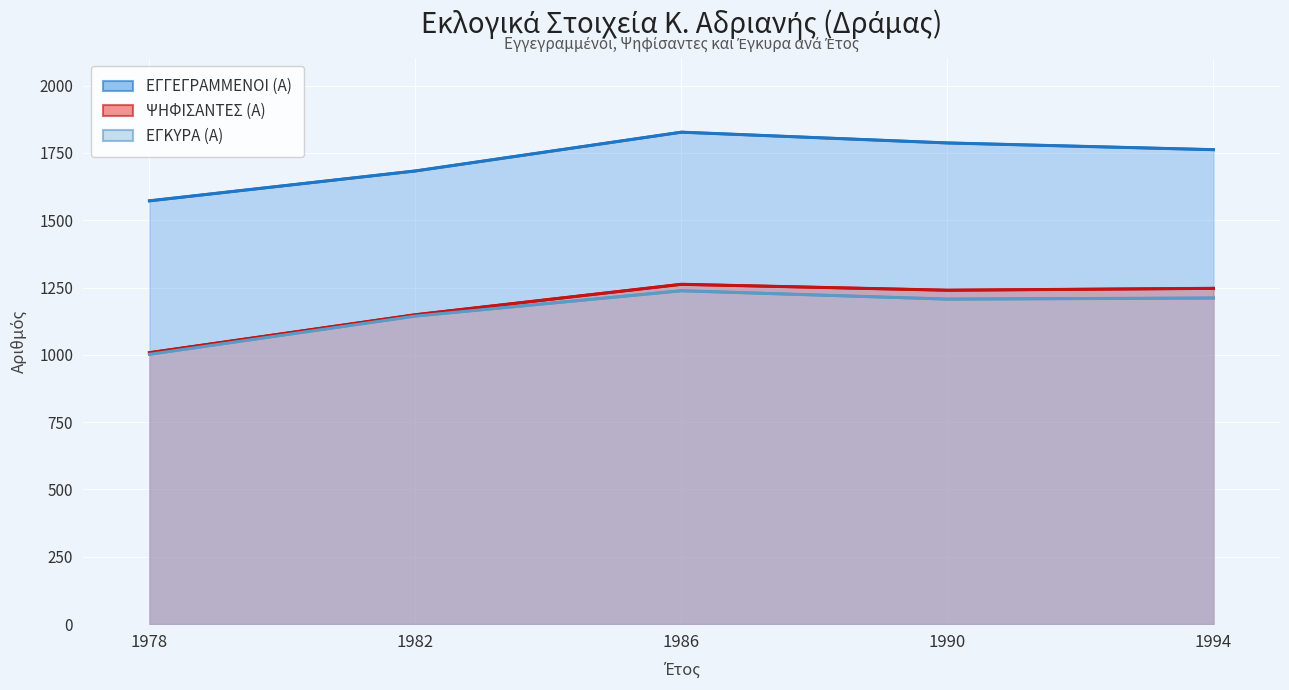

At which label is ΕΓΚΥΡΑ (Α) closest to 1120?

1982